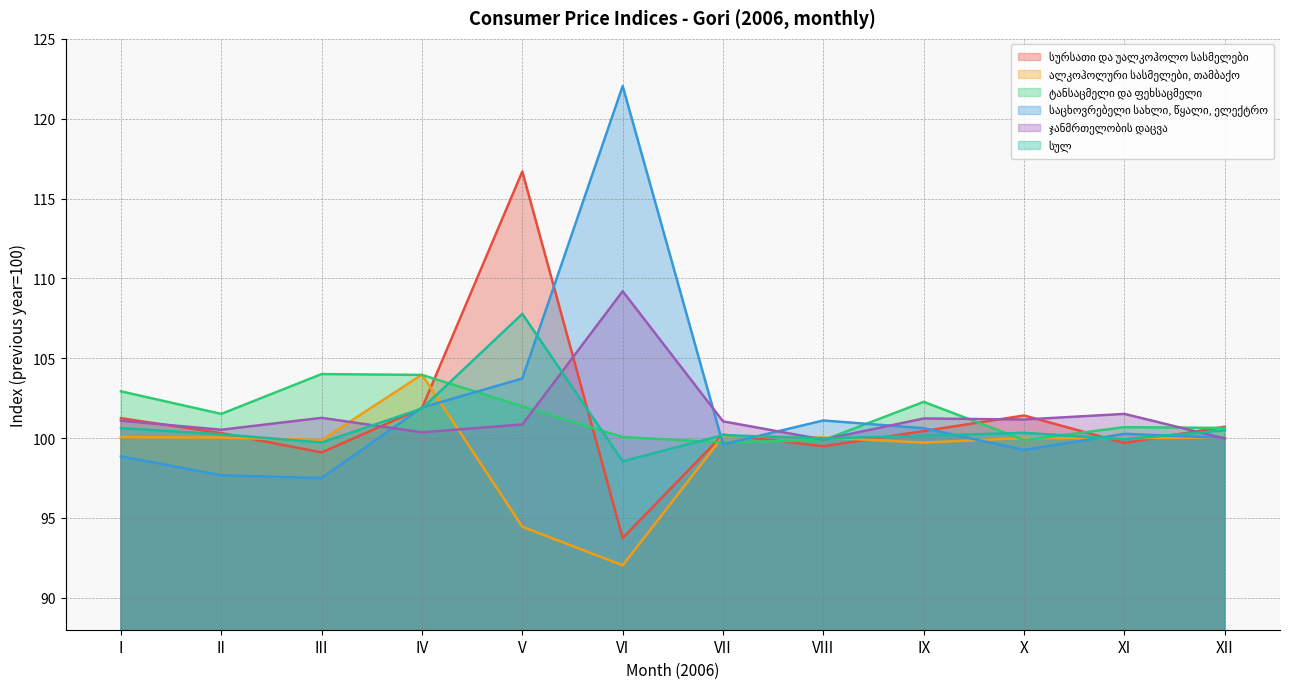

True or false: სურსათი და უალკოჰოლო სასმელები has a value of 156.6 at XII.

False